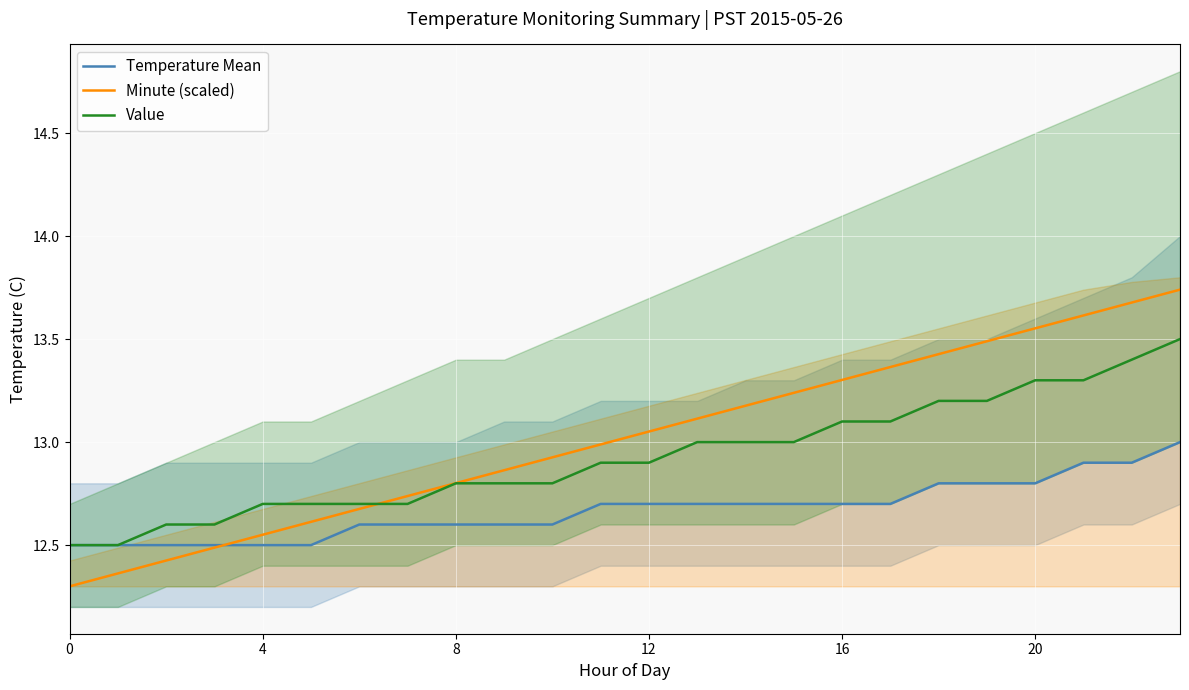

How many lines are shown in the chart?

3